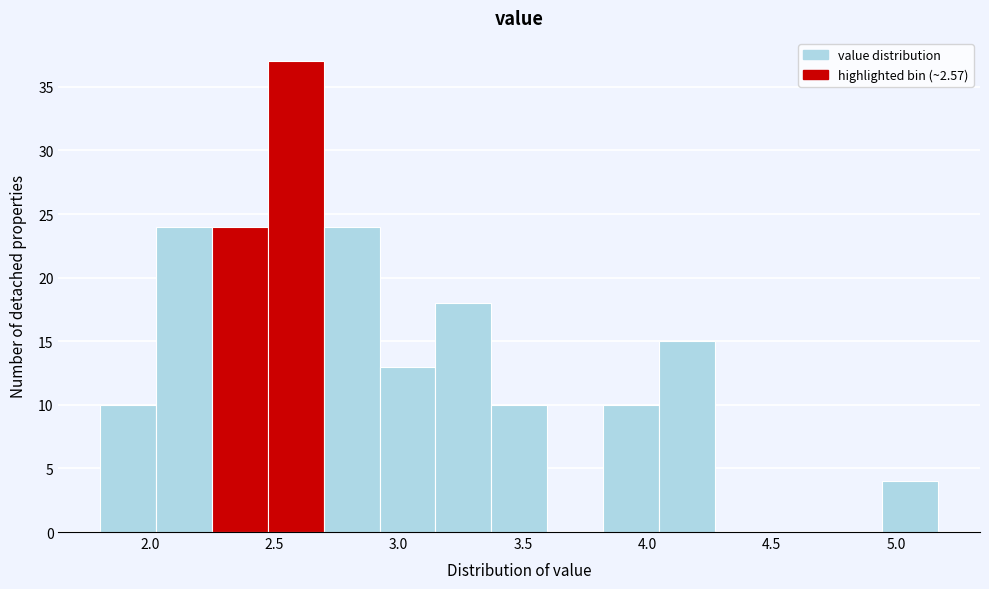

Over which range of the x-axis is the bar tallest?

2.45 to 2.70